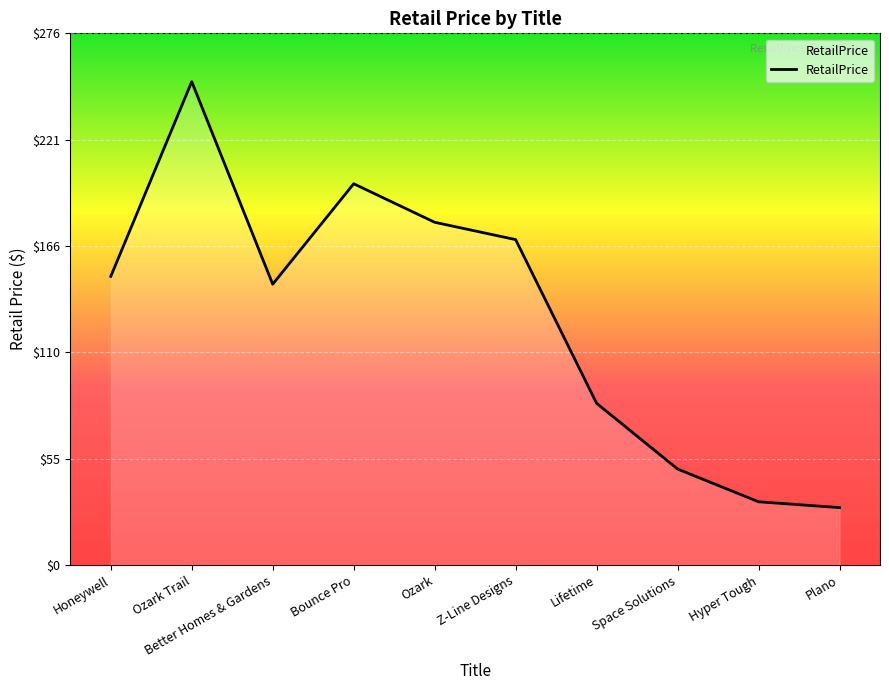

What is the difference between the second highest and minimum values?

168.2